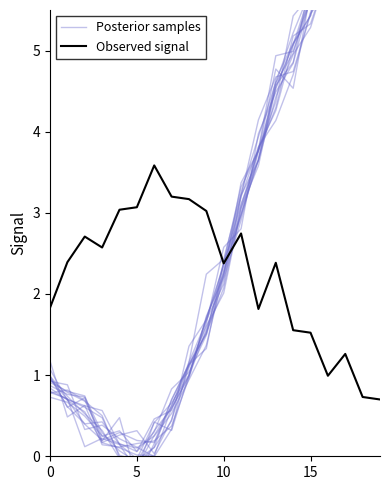

What is the label of the 10th point from the right?

10